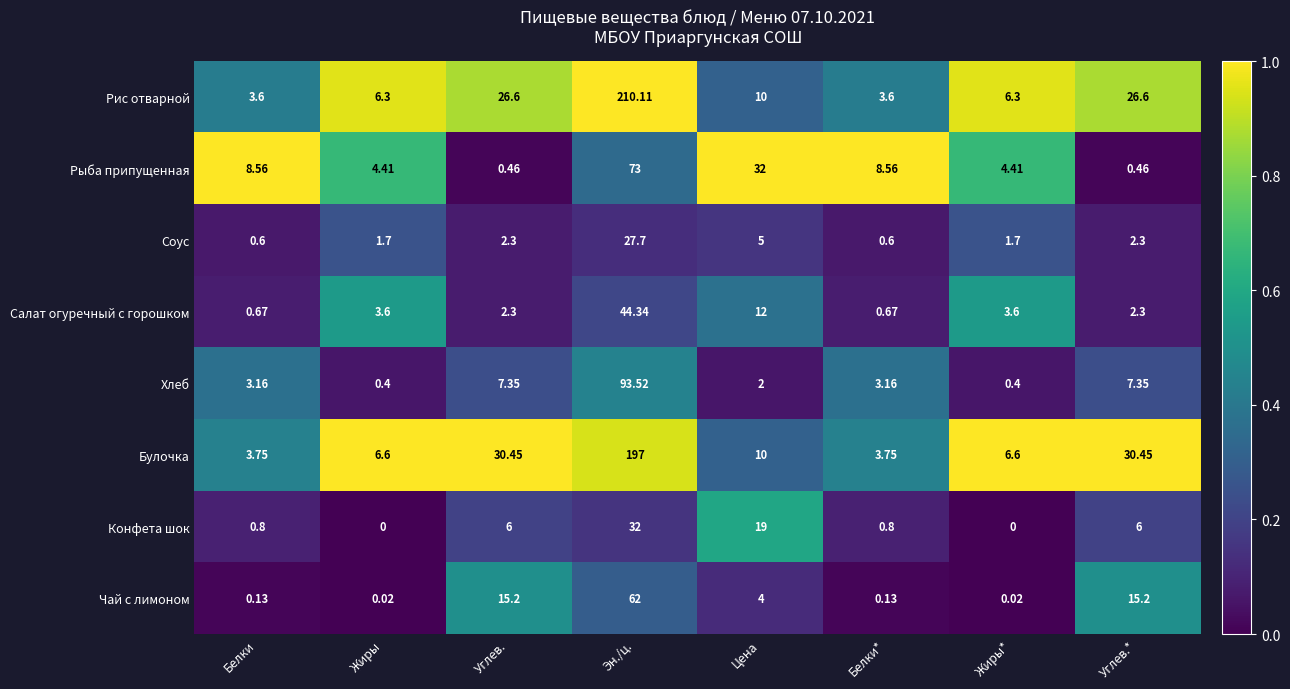

What is the total value across all series at Эн./ц.?

739.7